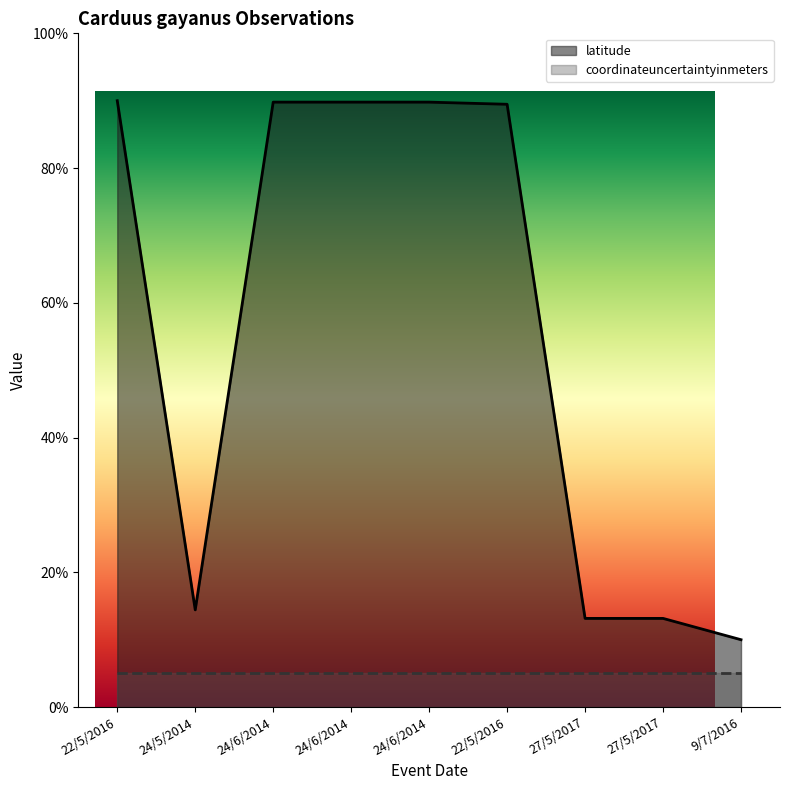

At which category does the chart reach its peak across all series?

22/5/2016